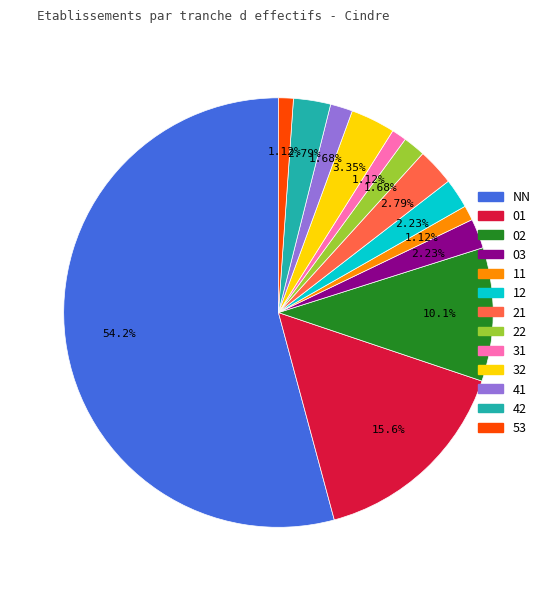

How many segments does this pie chart have?

13